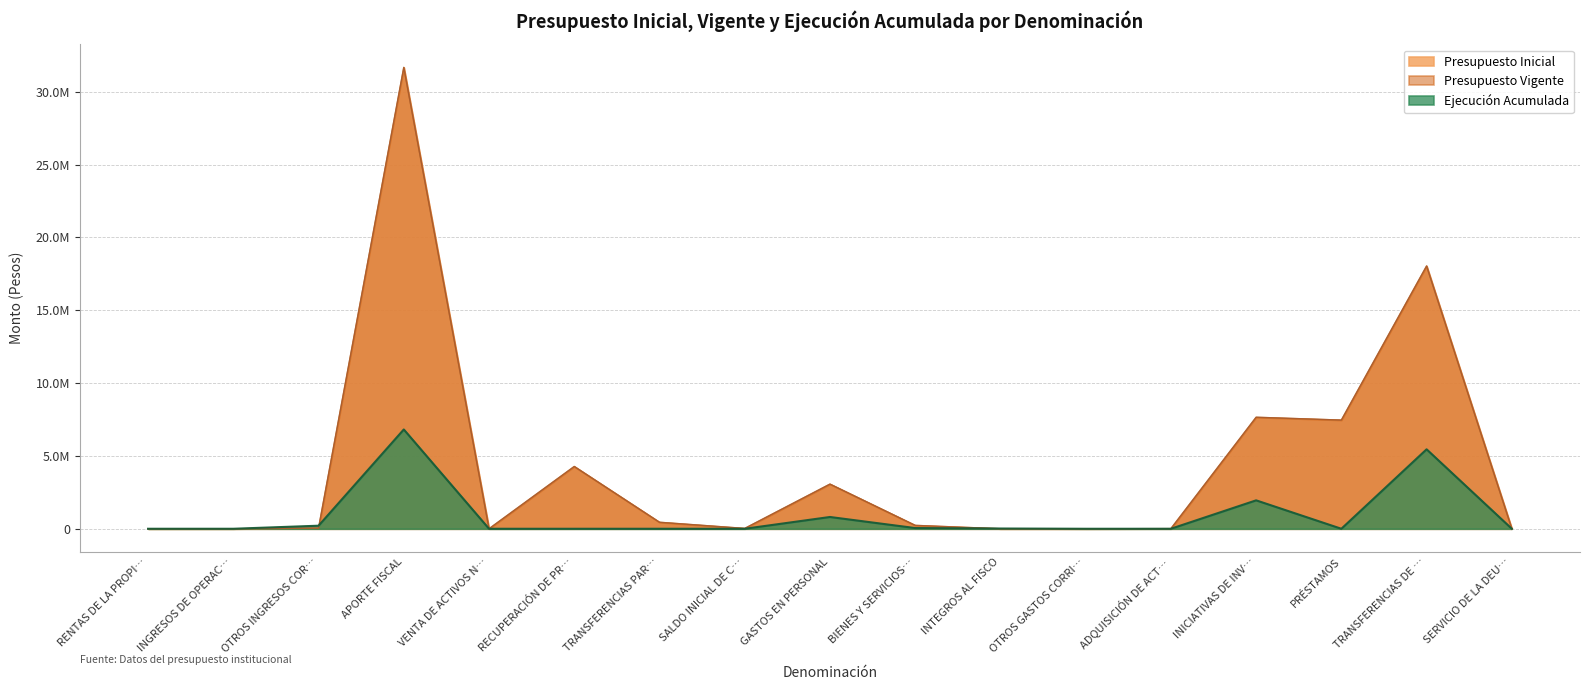

How many lines are shown in the chart?

3